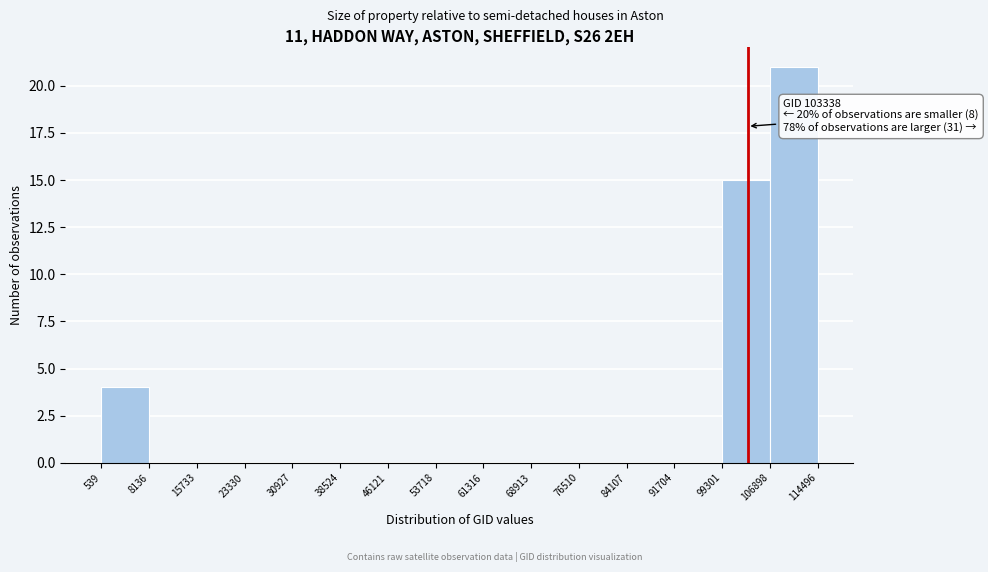

Which range on the x-axis has the tallest bar?

106898 to 114496